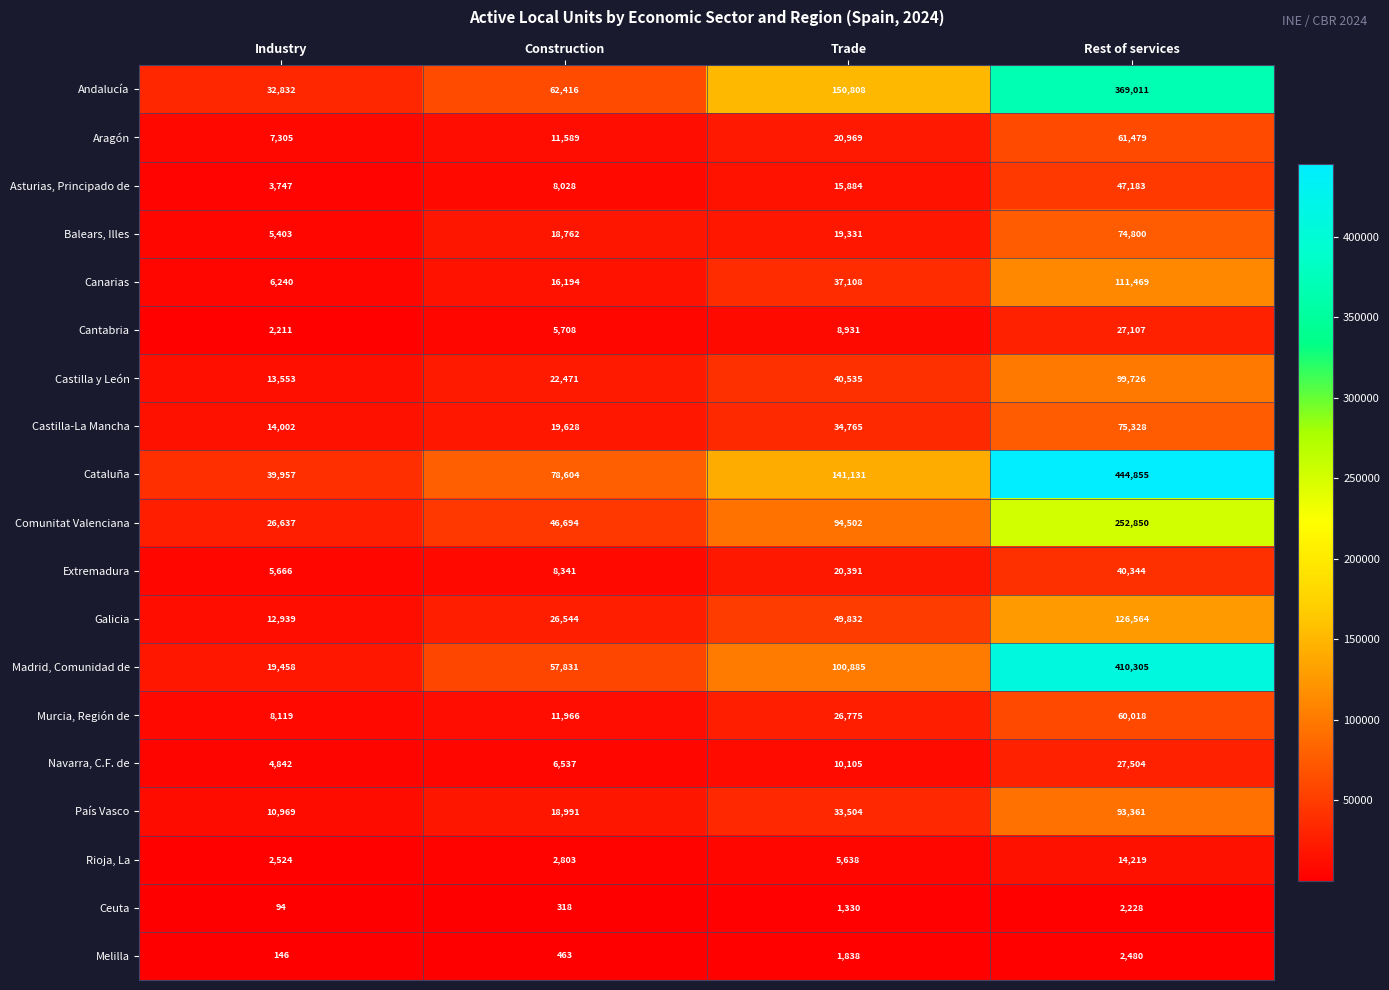

At how many categories does at least one series exceed 179153?

1